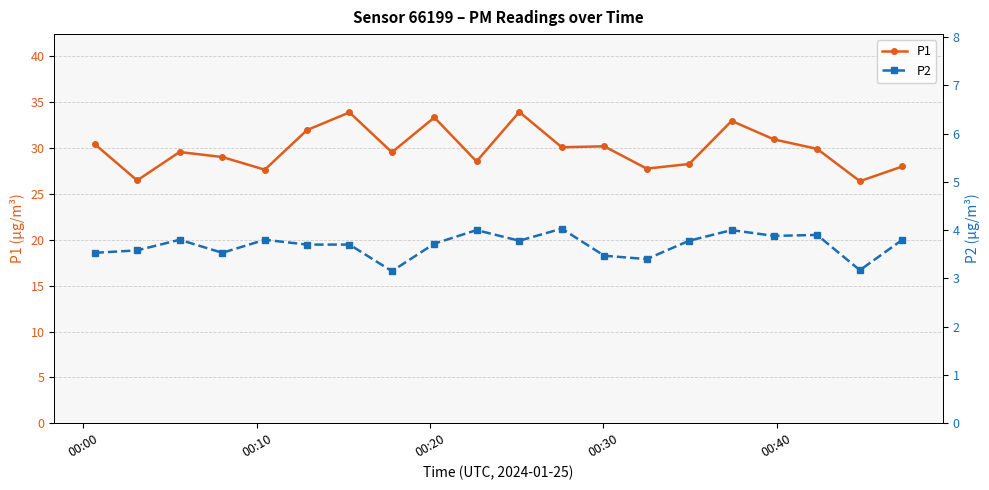

Reading left to right, transcribe all the data shown in this chart.

P1: 30.4	26.5	29.6	29.0	27.6	32.0	33.9	29.6	33.4	28.6	34.0	30.1	30.2	27.8	28.3	33.0	30.9	29.9	26.4	28.0
P2: 3.5	3.6	3.8	3.5	3.8	3.7	3.7	3.1	3.7	4.0	3.8	4.0	3.5	3.4	3.8	4.0	3.9	3.9	3.2	3.8